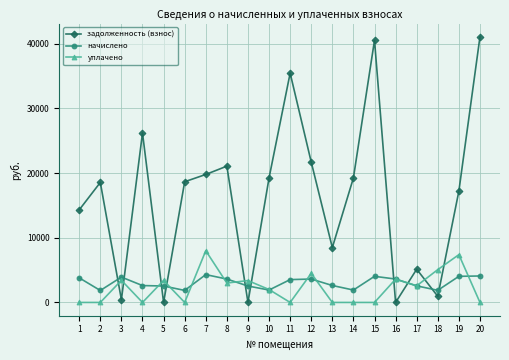

True or false: задолженность (взнос) and начислено intersect in this chart.

True